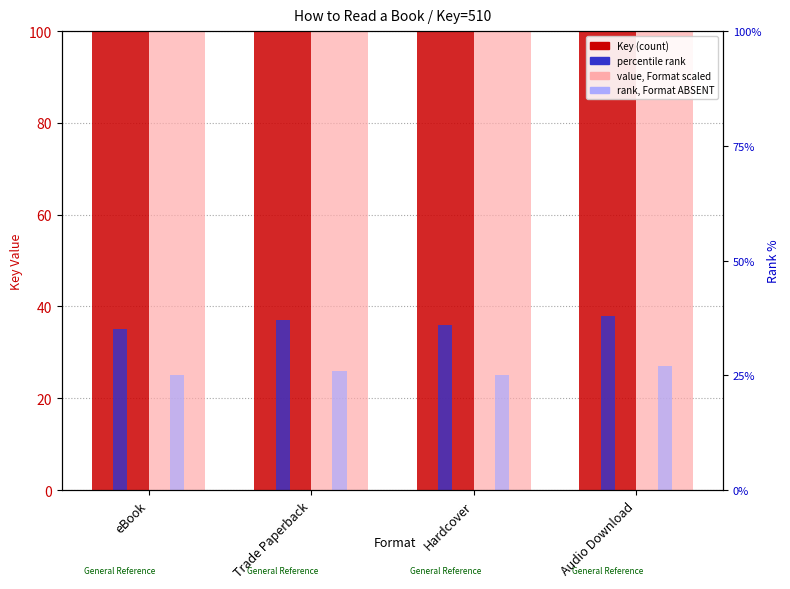

The Key (count) series shows 510.0 at eBook. True or false?

True